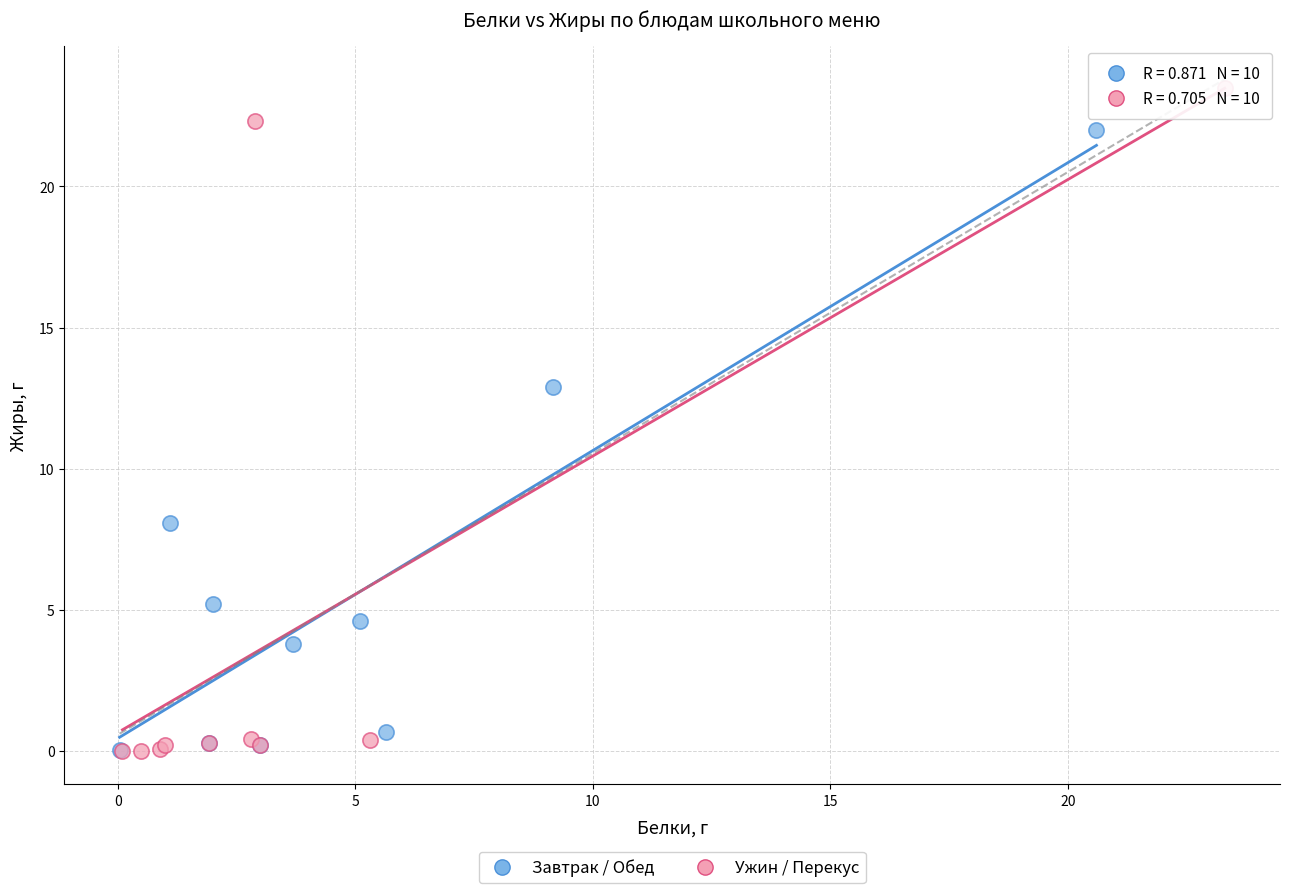

Which series reaches the maximum Y coordinate?

Ужин / Перекус